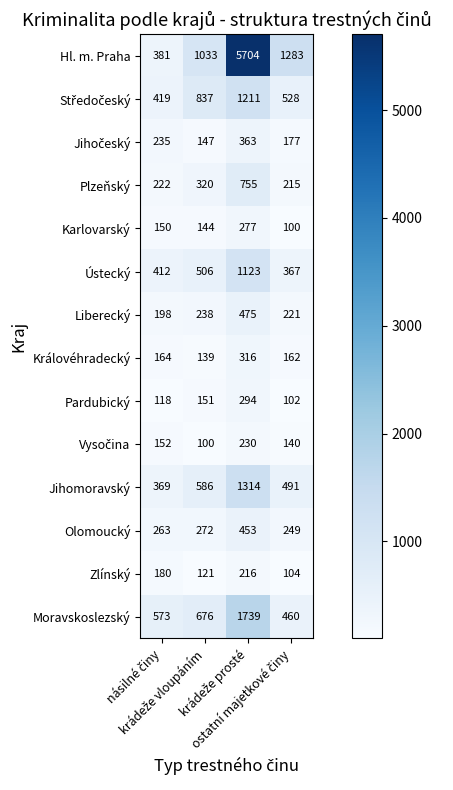

What is the sum of all Jihomoravský values?

2760